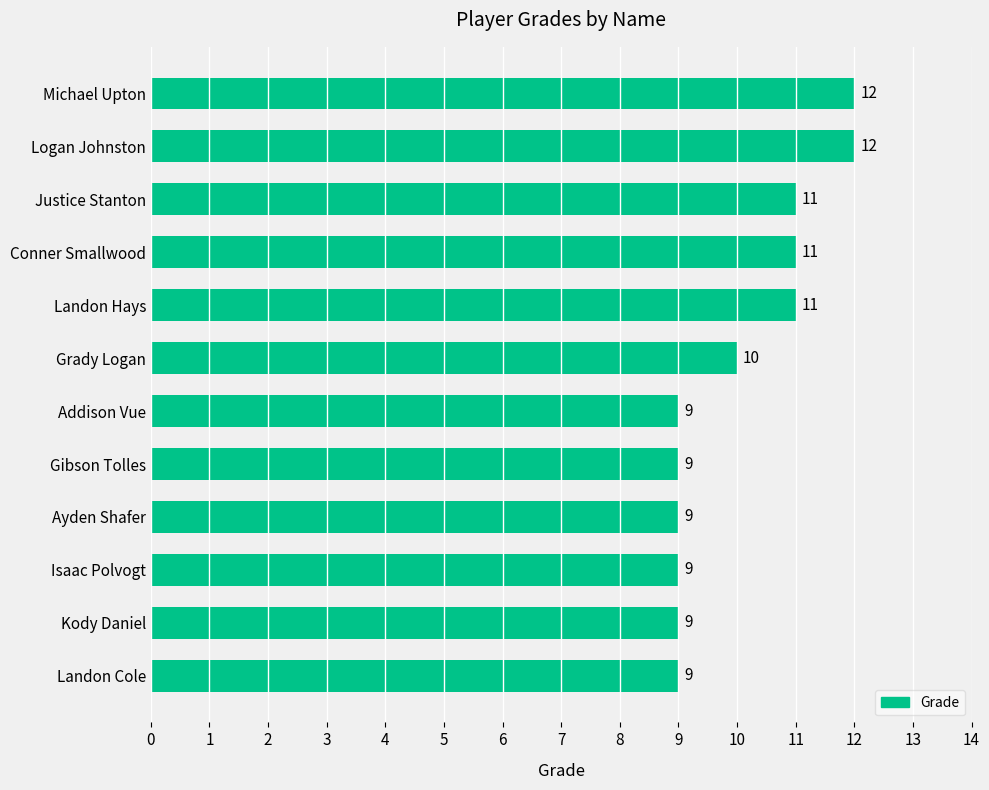

What is the change in value from Gibson Tolles to Logan Johnston?

+3